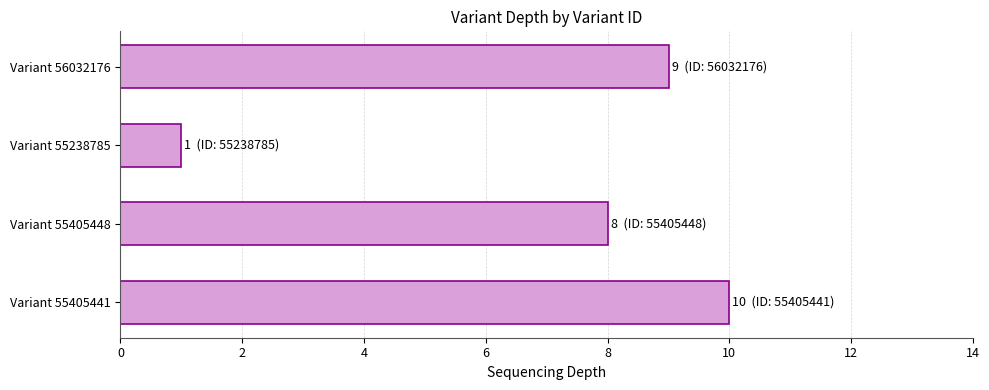

Reading bottom to top, what are all the values shown in this chart?

Variant 55405441=10	Variant 55405448=8	Variant 55238785=1	Variant 56032176=9